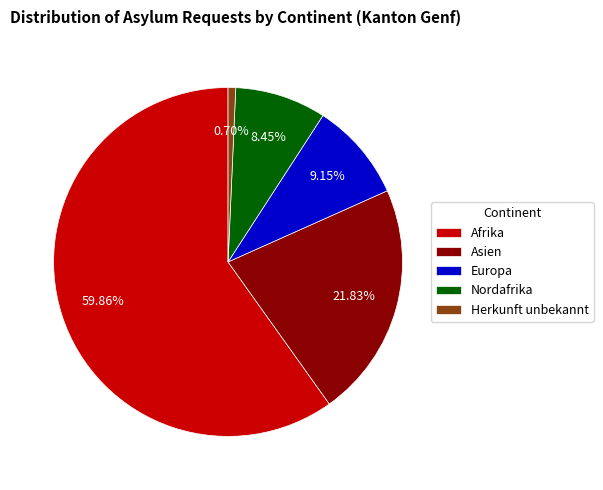

Rank the categories by value from highest to lowest.

Afrika, Asien, Europa, Nordafrika, Herkunft unbekannt